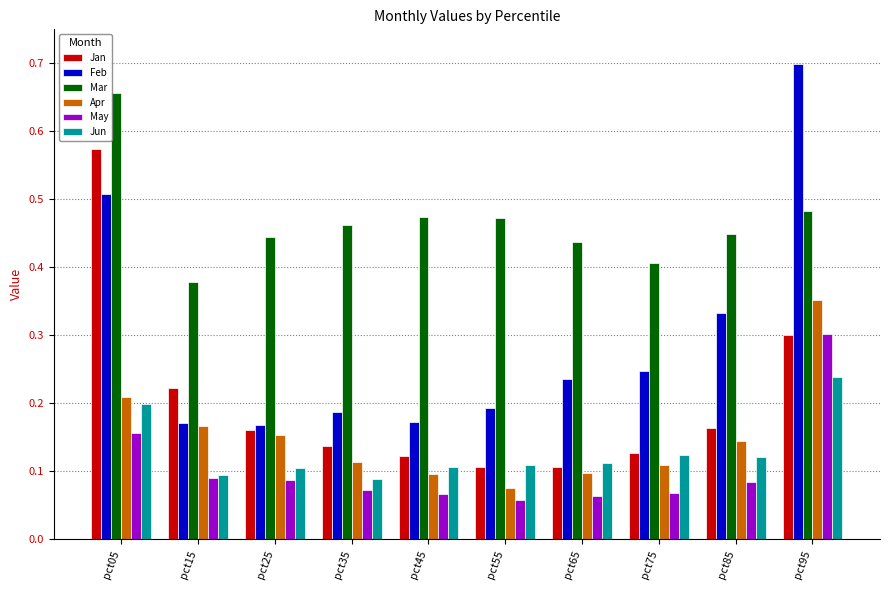

Is it true that Jan equals 0.1 at pct75?

True